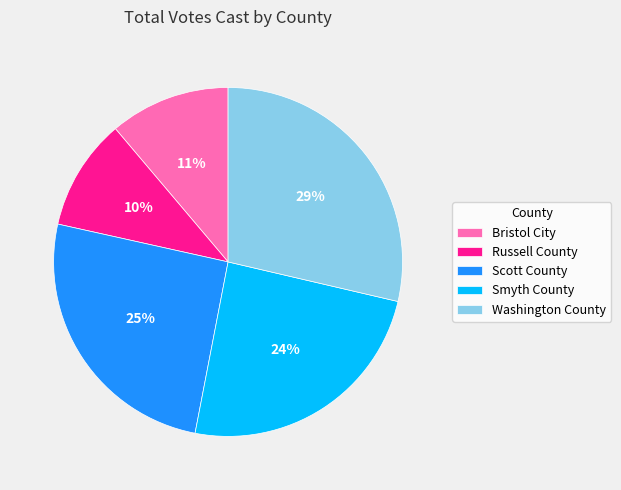

Count the number of slices in the pie.

5